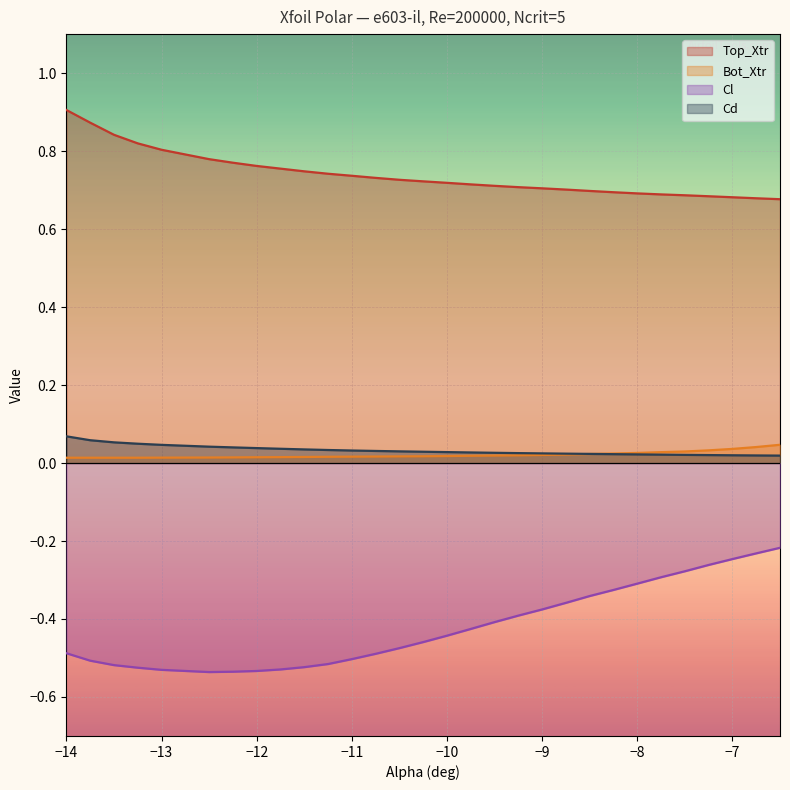

Reading right to left, extract all data points from this chart.

Top_Xtr: 0.7	0.7	0.7	0.7	0.7	0.7	0.7	0.7	0.7	0.7	0.7	0.7	0.7	0.7	0.7	0.7	0.7	0.7	0.7	0.7	0.7	0.8	0.8	0.8	0.8	0.8	0.8	0.8	0.9	0.9
Bot_Xtr: 0.0	0.0	0.0	0.0	0.0	0.0	0.0	0.0	0.0	0.0	0.0	0.0	0.0	0.0	0.0	0.0	0.0	0.0	0.0	0.0	0.0	0.0	0.0	0.0	0.0	0.0	0.0	0.0	0.0	0.0
Cl: -0.2	-0.2	-0.2	-0.3	-0.3	-0.3	-0.3	-0.3	-0.3	-0.4	-0.4	-0.4	-0.4	-0.4	-0.4	-0.5	-0.5	-0.5	-0.5	-0.5	-0.5	-0.5	-0.5	-0.5	-0.5	-0.5	-0.5	-0.5	-0.5	-0.5
Cd: 0.0	0.0	0.0	0.0	0.0	0.0	0.0	0.0	0.0	0.0	0.0	0.0	0.0	0.0	0.0	0.0	0.0	0.0	0.0	0.0	0.0	0.0	0.0	0.0	0.0	0.0	0.0	0.1	0.1	0.1